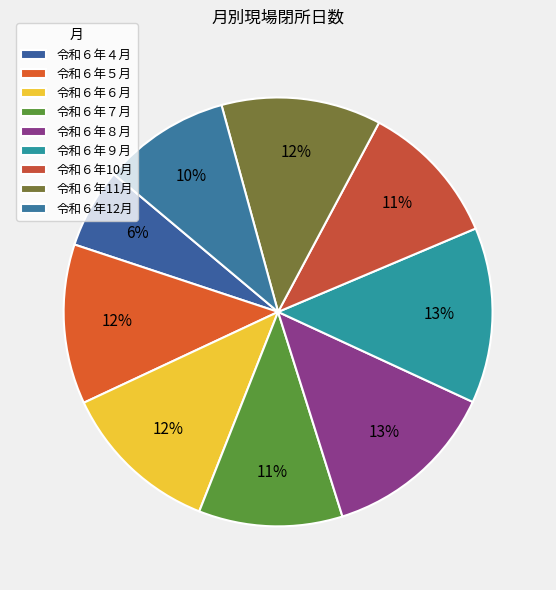

How many slices are in this pie chart?

9